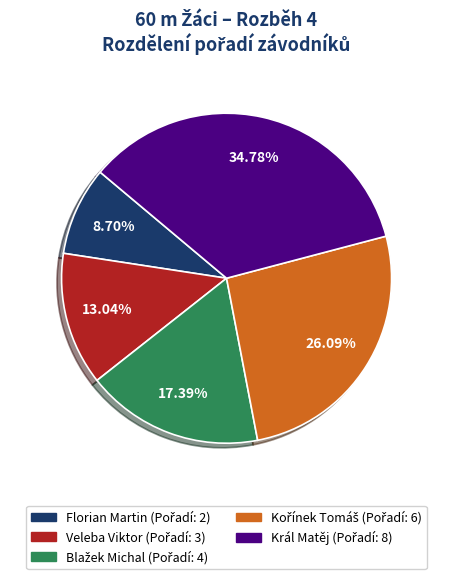

Is there any slice that represents more than half of the pie?

No